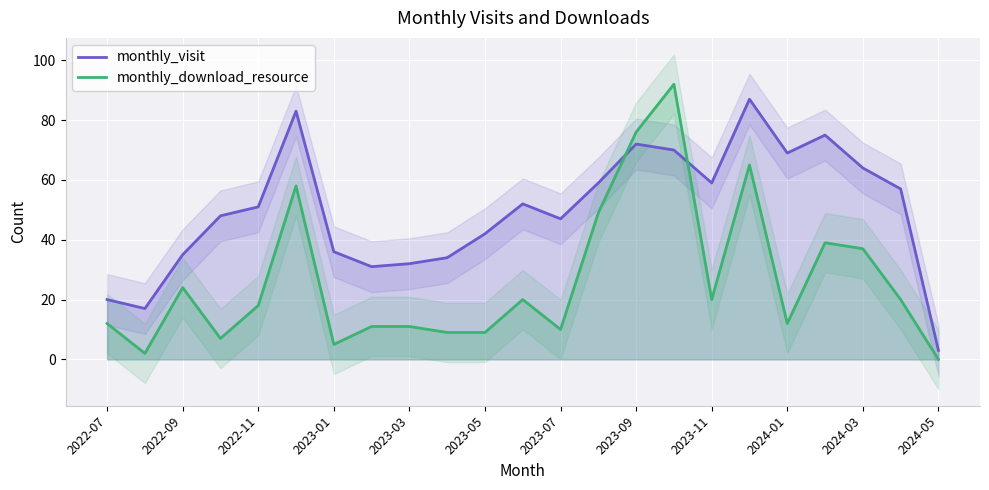

Which series ends up on top after the final intersection of monthly_visit and monthly_download_resource?

monthly_visit